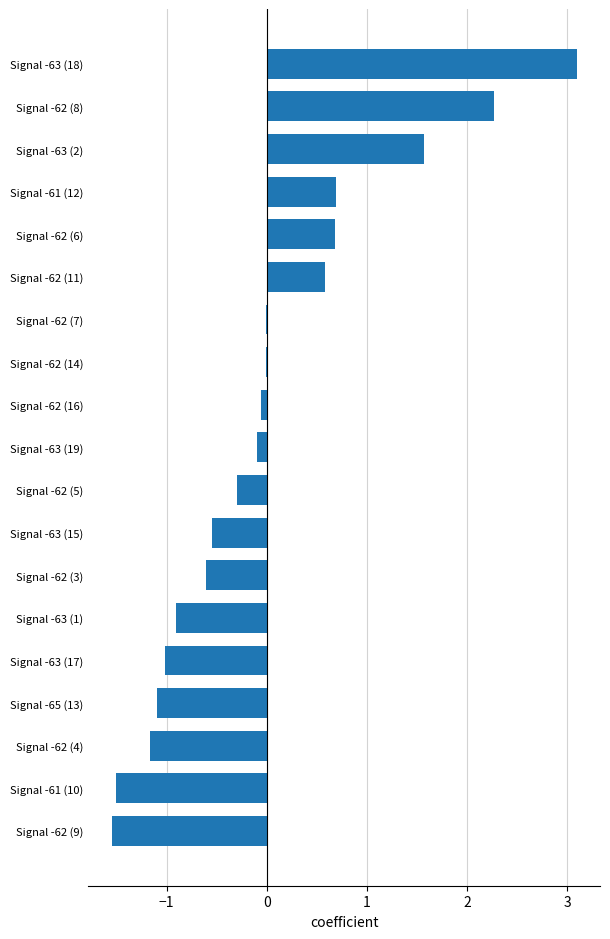

Are the bars horizontal?

Yes